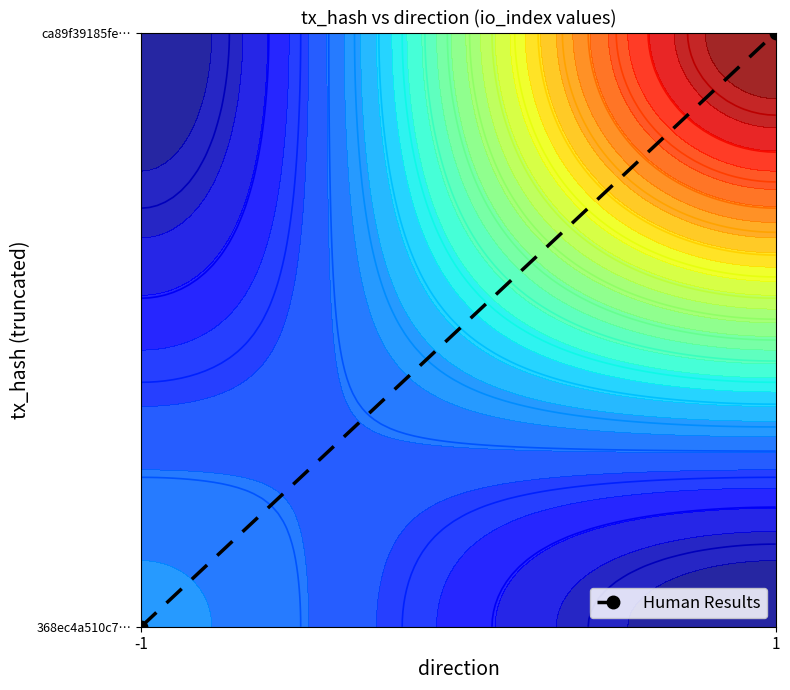

List the labels in order of value, smallest first.

-1, 1